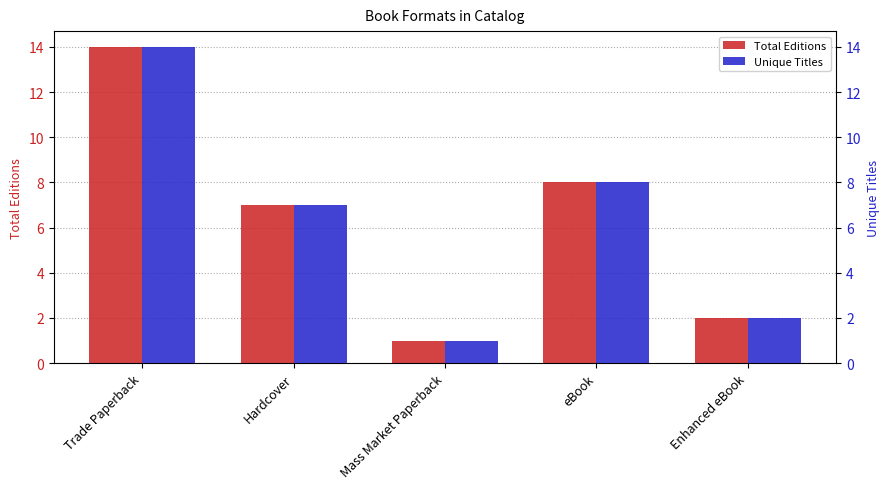

Reading left to right, transcribe all the data shown in this chart.

Total Editions: Trade Paperback=14	Hardcover=7	Mass Market Paperback=1	eBook=8	Enhanced eBook=2
Unique Titles: Trade Paperback=14	Hardcover=7	Mass Market Paperback=1	eBook=8	Enhanced eBook=2